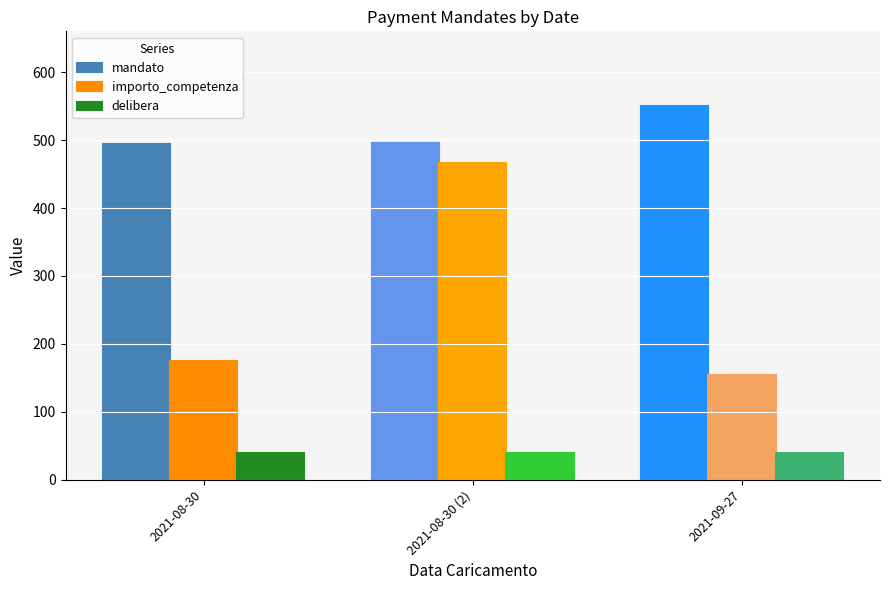

How many categories are shown in the chart?

3